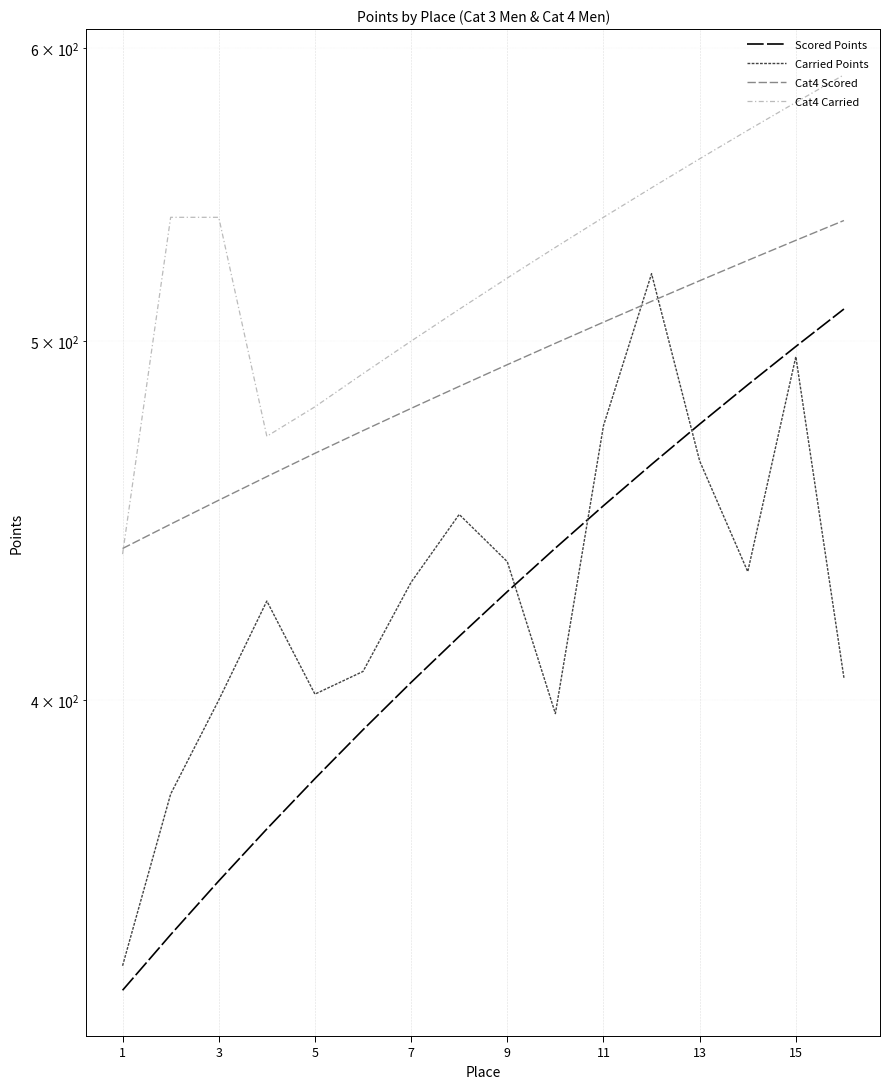

What is the lowest value of the Cat4 Carried series?

438.0